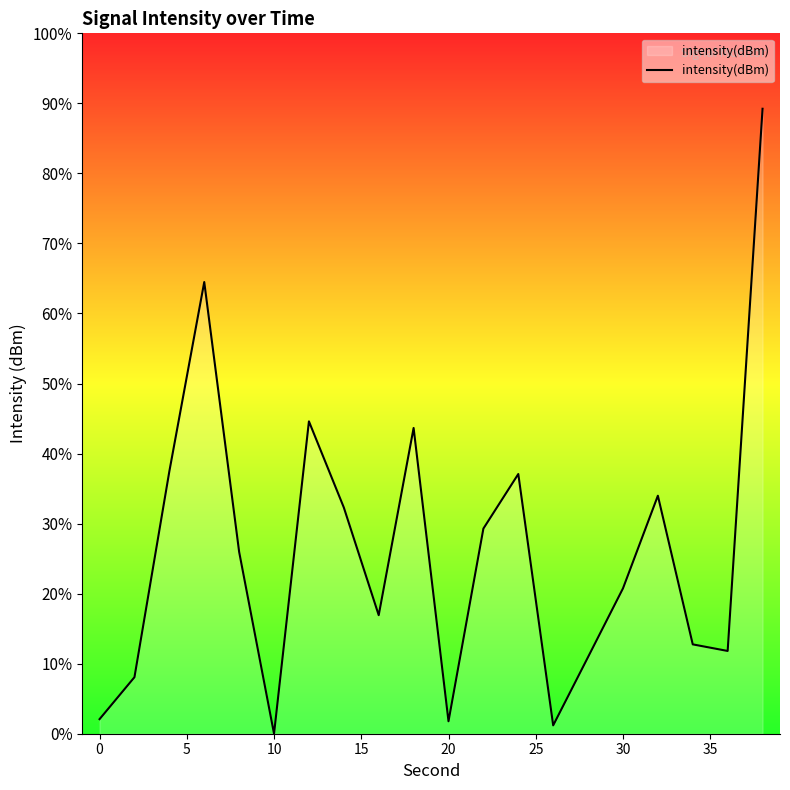

What is the difference between the maximum and minimum values?

89.2